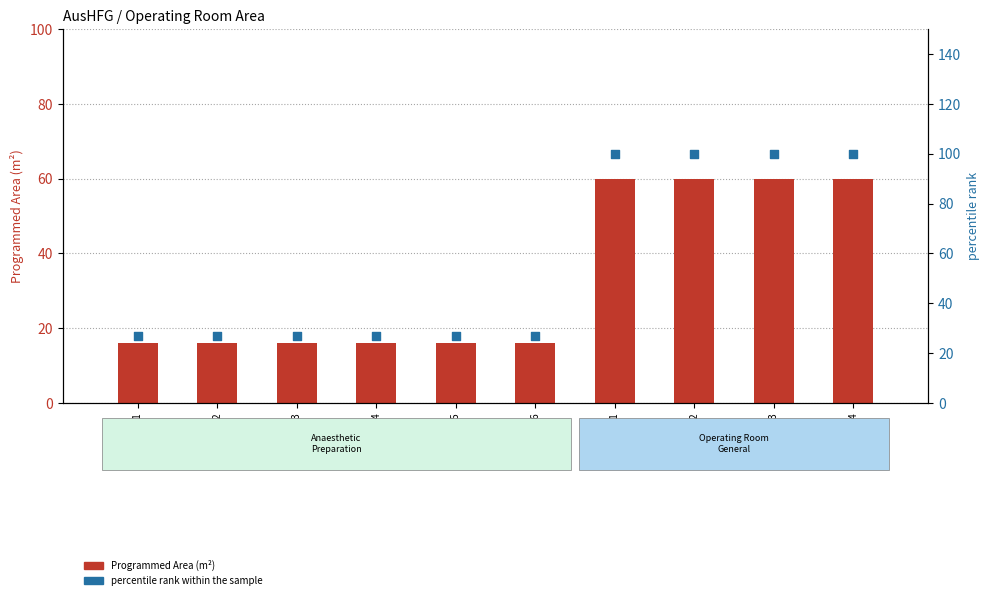

Which series contains the highest Y value?

percentile rank within the sample